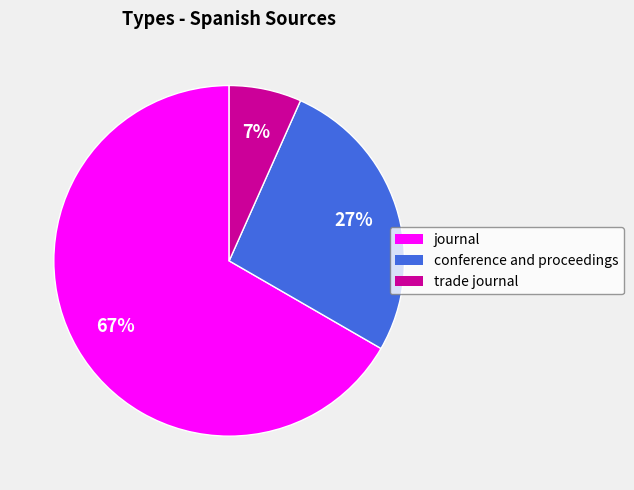

Do journal and conference and proceedings together represent more than half of the pie?

Yes